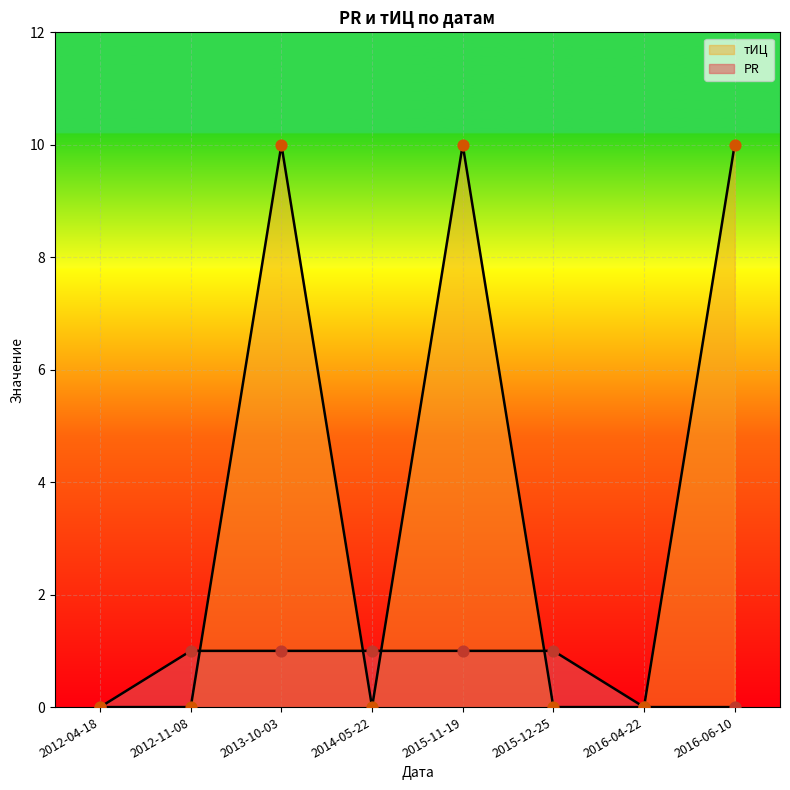

Is the value of PR at 2015-11-19 greater than the value of тИЦ at 2014-05-22?

Yes